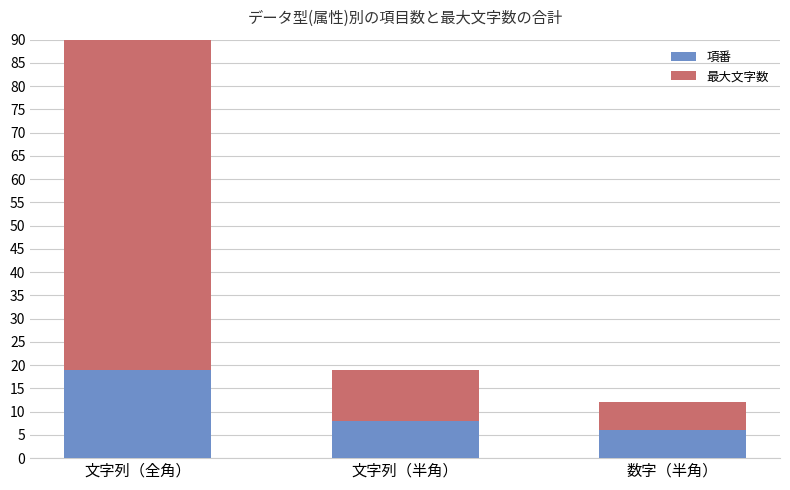

What is the total value across all series at 文字列（半角）?

19